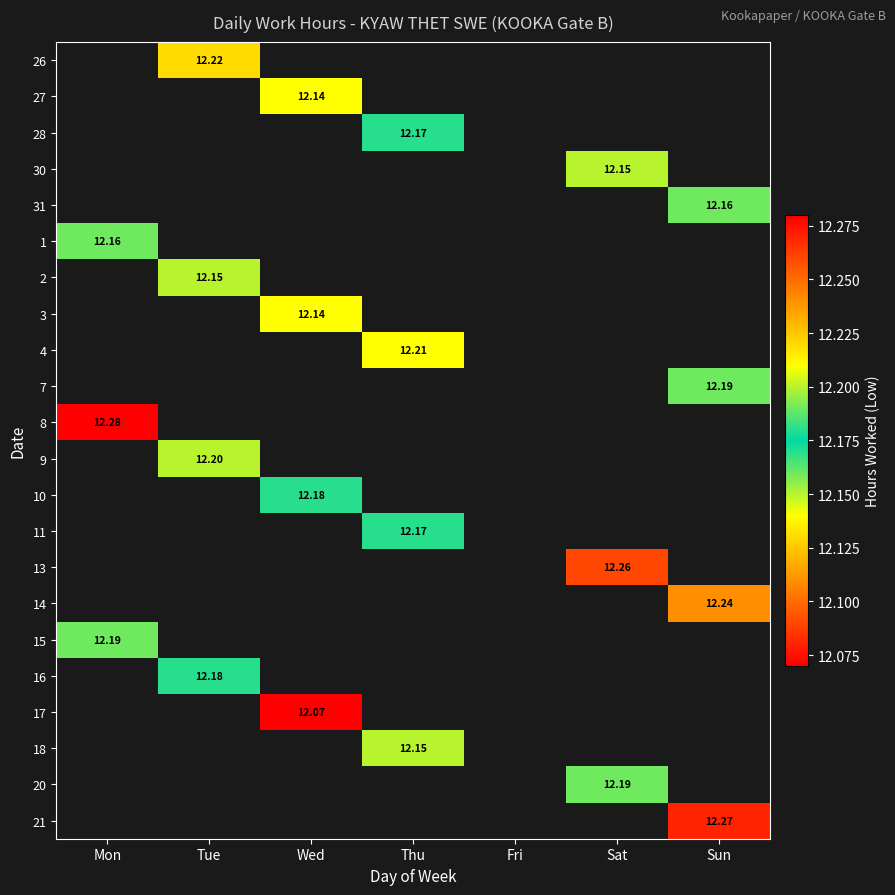

True or false: 17 has a value of 3.2 at Wed.

False